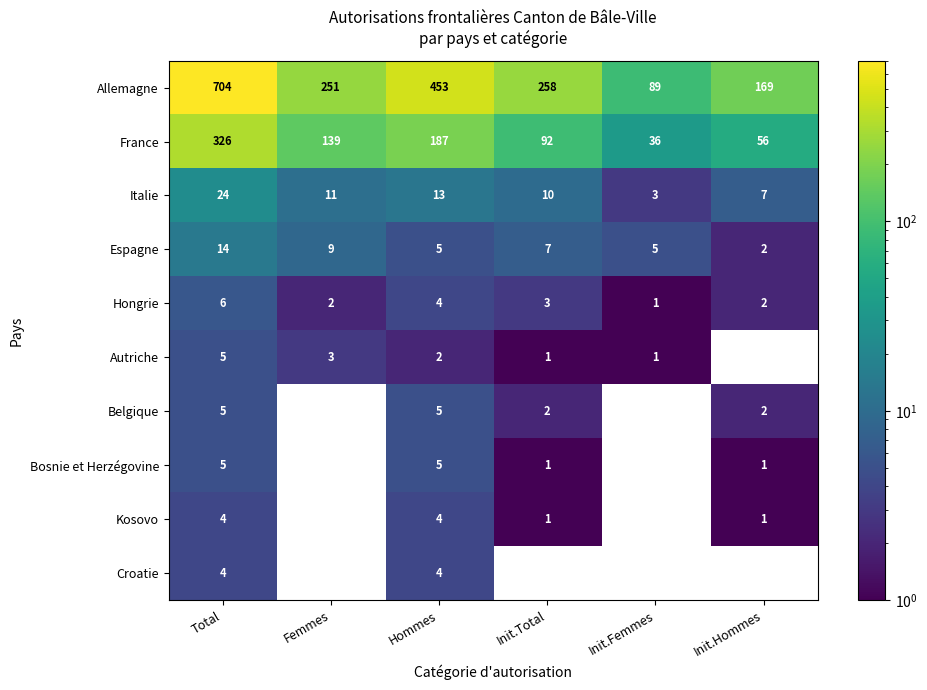

What is the maximum value shown in the chart?

704